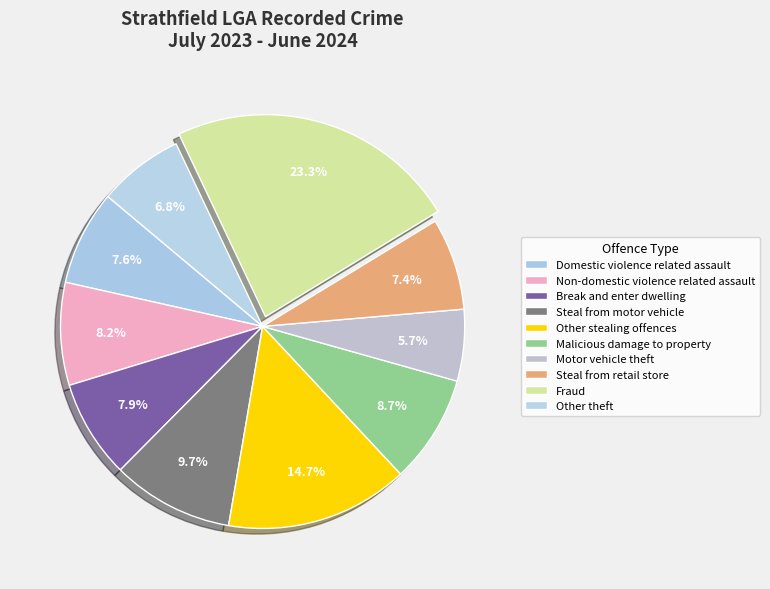

Is the sum of Fraud and Malicious damage to property greater than half?

No